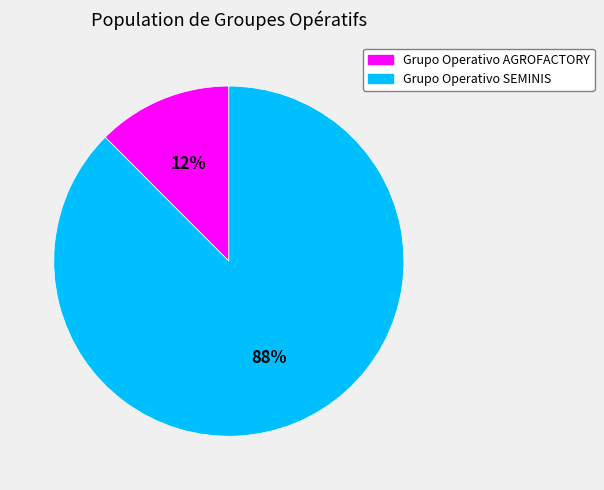

What is the smallest slice in the pie chart?

Grupo Operativo AGROFACTORY